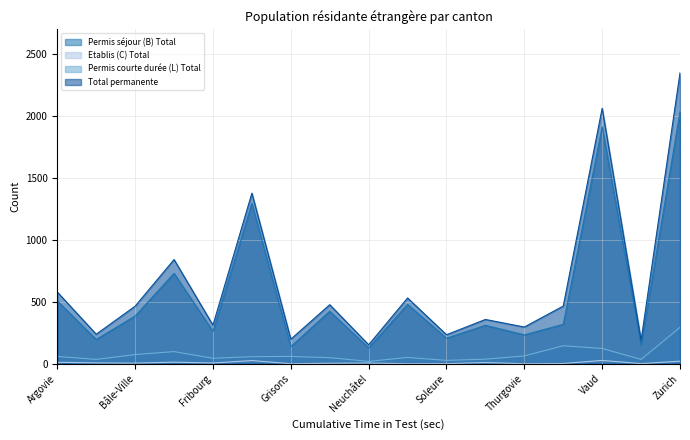

Reading left to right, transcribe all the data shown in this chart.

Permis séjour (B) Total: Argovie=507	Bâle-Campagne=196	Bâle-Ville=385	Berne=729	Fribourg=261	Genève=1292	Grisons=139	Lucerne=423	Neuchâtel=128	Saint-Gall=479	Soleure=206	Tessin=310	Thurgovie=233	Valais=318	Vaud=1909	Zoug=153	Zurich=2030
Etablis (C) Total: Argovie=12	Bâle-Campagne=7	Bâle-Ville=5	Berne=13	Fribourg=6	Genève=26	Grisons=0	Lucerne=4	Neuchâtel=6	Saint-Gall=0	Soleure=1	Tessin=10	Thurgovie=0	Valais=2	Vaud=27	Zoug=1	Zurich=21
Permis courte durée (L) Total: Argovie=59	Bâle-Campagne=35	Bâle-Ville=74	Berne=98	Fribourg=44	Genève=57	Grisons=59	Lucerne=49	Neuchâtel=19	Saint-Gall=51	Soleure=27	Tessin=37	Thurgovie=63	Valais=145	Vaud=123	Zoug=35	Zurich=293
Total permanente: Argovie=578	Bâle-Campagne=238	Bâle-Ville=464	Berne=840	Fribourg=311	Genève=1375	Grisons=198	Lucerne=476	Neuchâtel=153	Saint-Gall=530	Soleure=234	Tessin=357	Thurgovie=296	Valais=465	Vaud=2059	Zoug=189	Zurich=2344